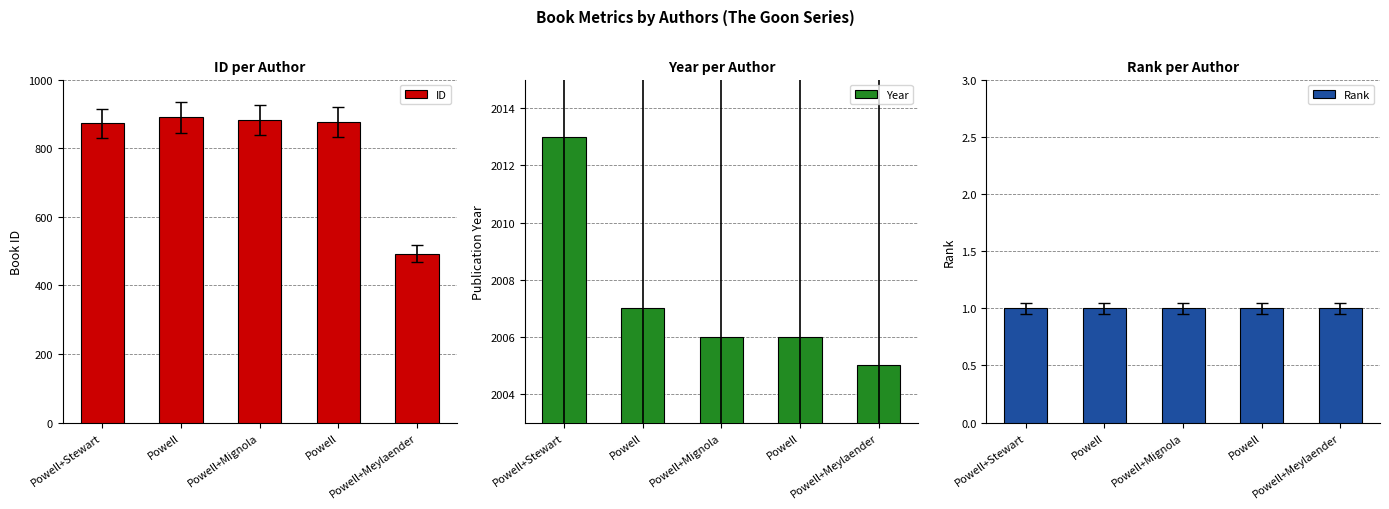

What is the label of the 1st bar from the left?

Powell+Stewart